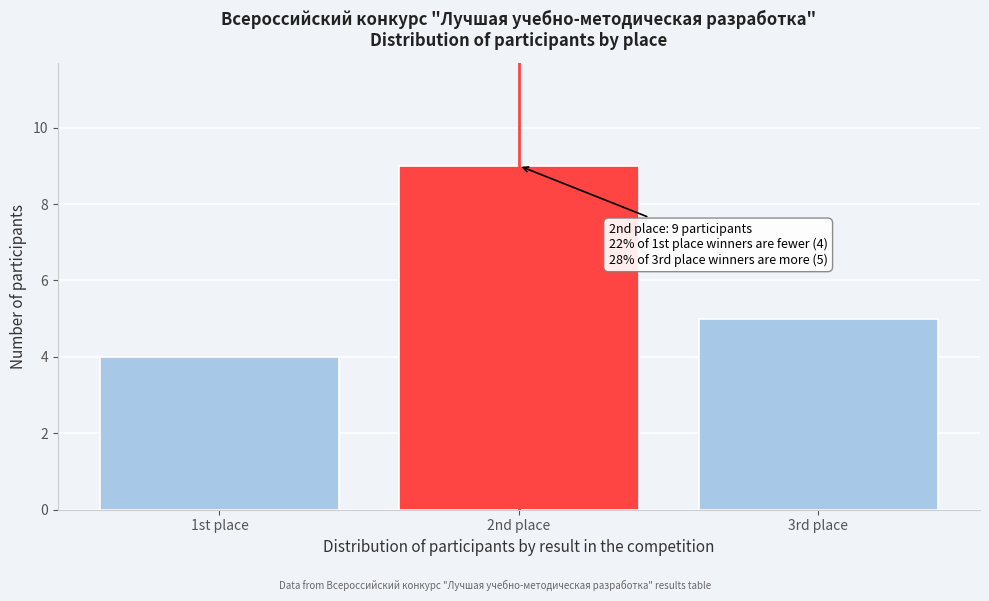

Reading left to right, transcribe all the data shown in this chart.

1st place=4	2nd place=9	3rd place=5